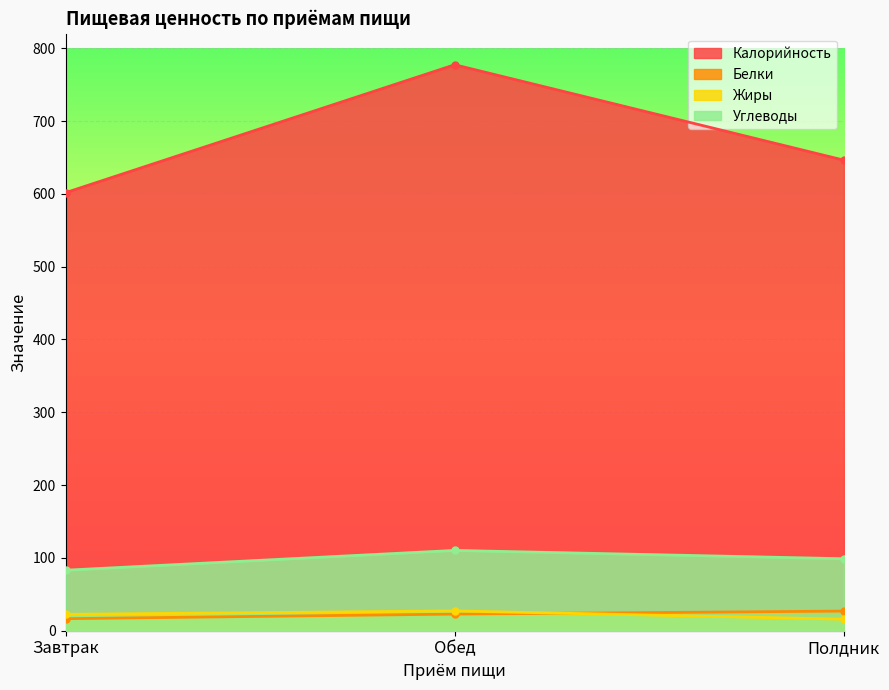

List the labels in order of Жиры value, largest first.

Обед, Завтрак, Полдник